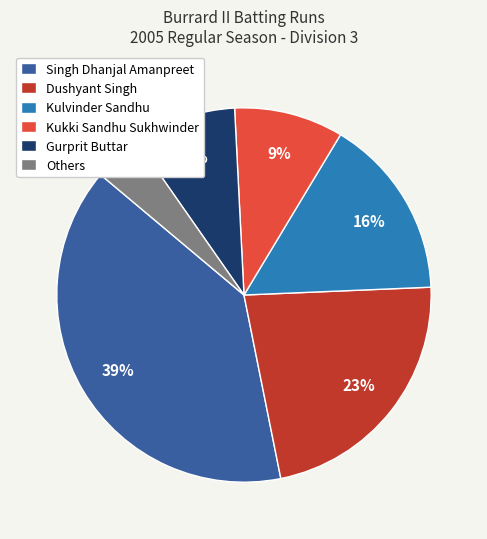

Is there a majority slice in this chart?

No